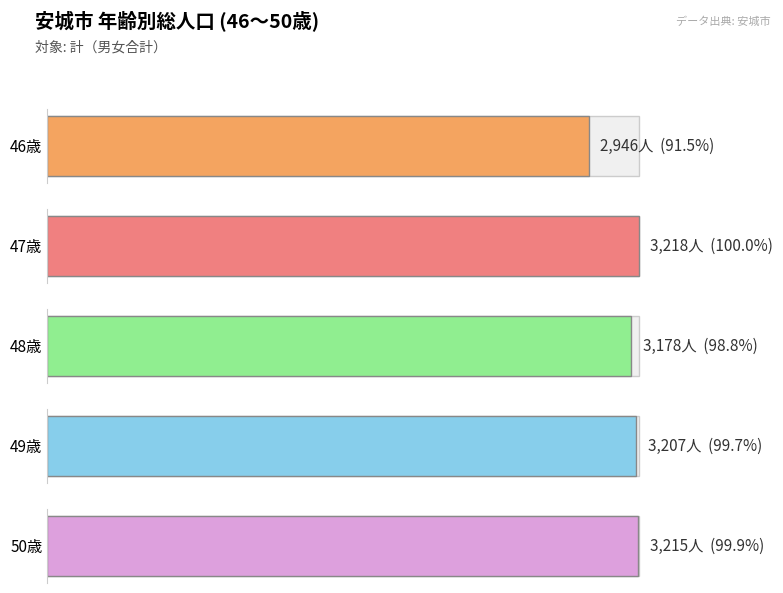

Reading left to right, transcribe all the data shown in this chart.

46歳: 男=1562	女=1384	計=2946
47歳: 男=1707	女=1511	計=3218
48歳: 男=1675	女=1503	計=3178
49歳: 男=1637	女=1570	計=3207
50歳: 男=1617	女=1598	計=3215